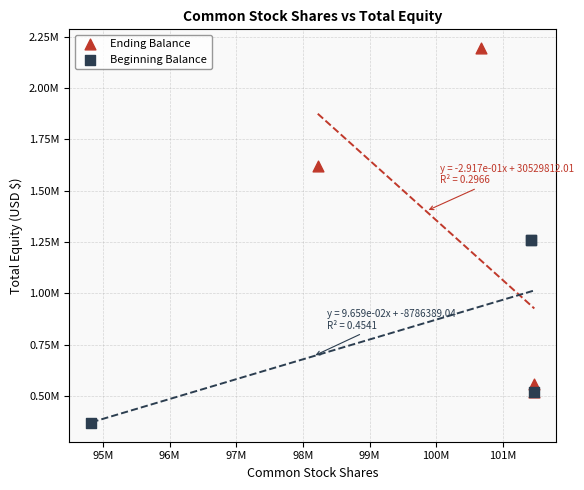

What are all the series names shown in the legend?

Ending Balance, Beginning Balance